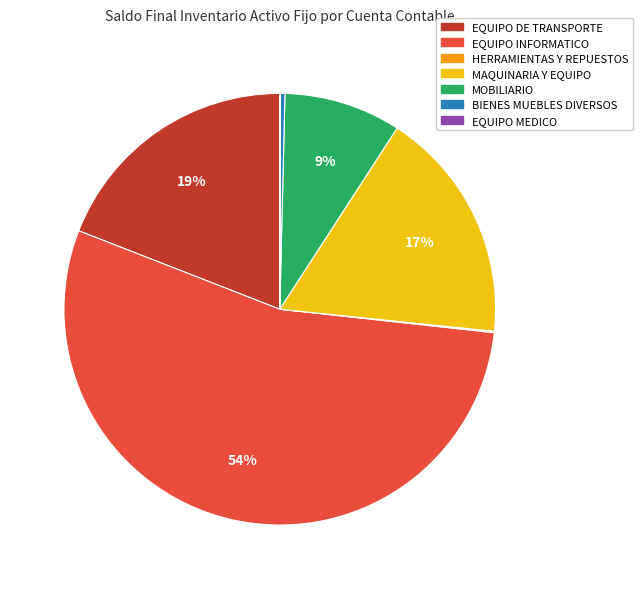

To the nearest percent, what is the average slice percentage?

14%